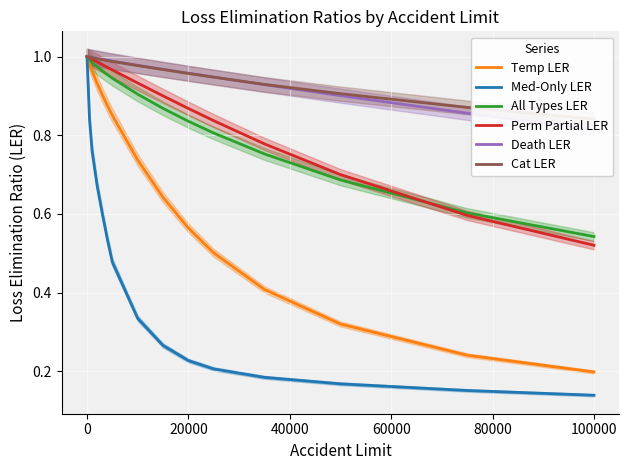

Where is Temp LER nearest to the value 0?

100000